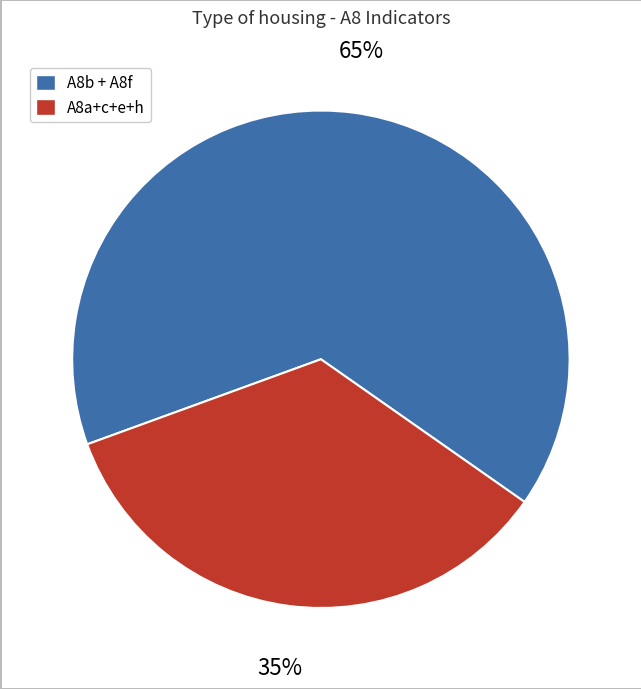

To the nearest percent, what is the average slice percentage?

50%